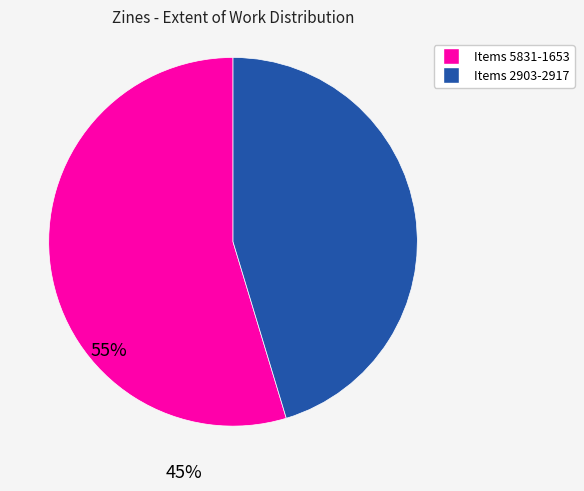

What is the largest slice in the pie chart?

Items 5831-1653